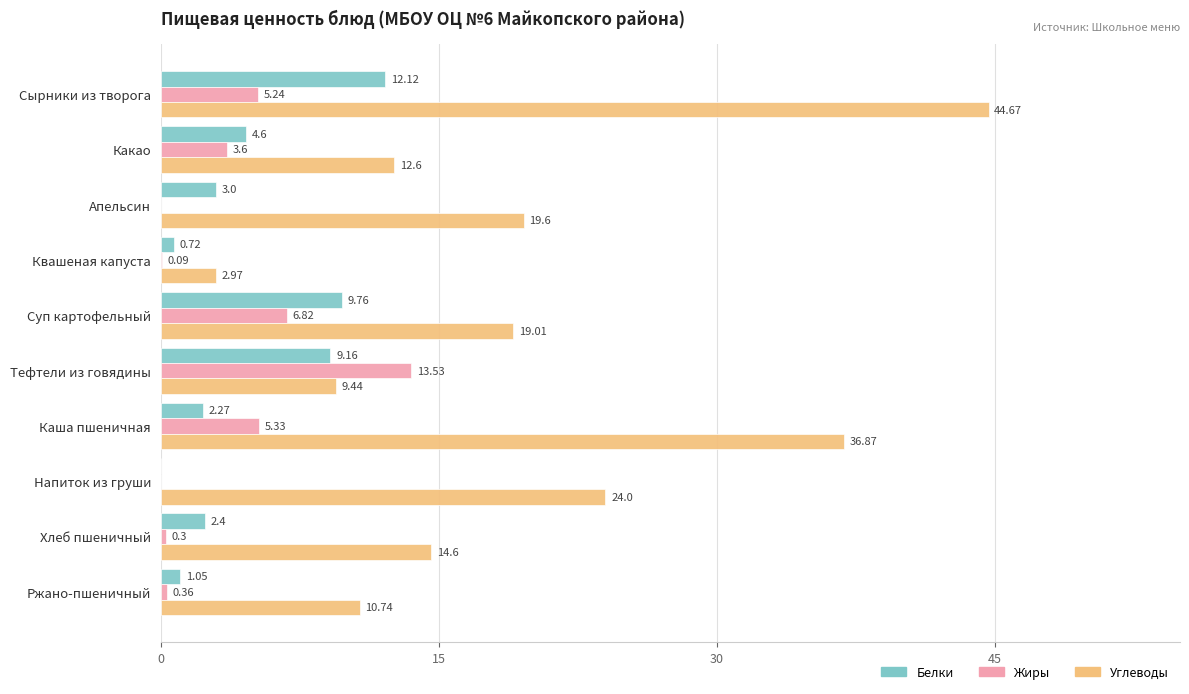

Between Квашеная капуста and Тефтели из говядины, which series saw the biggest shift?

Жиры